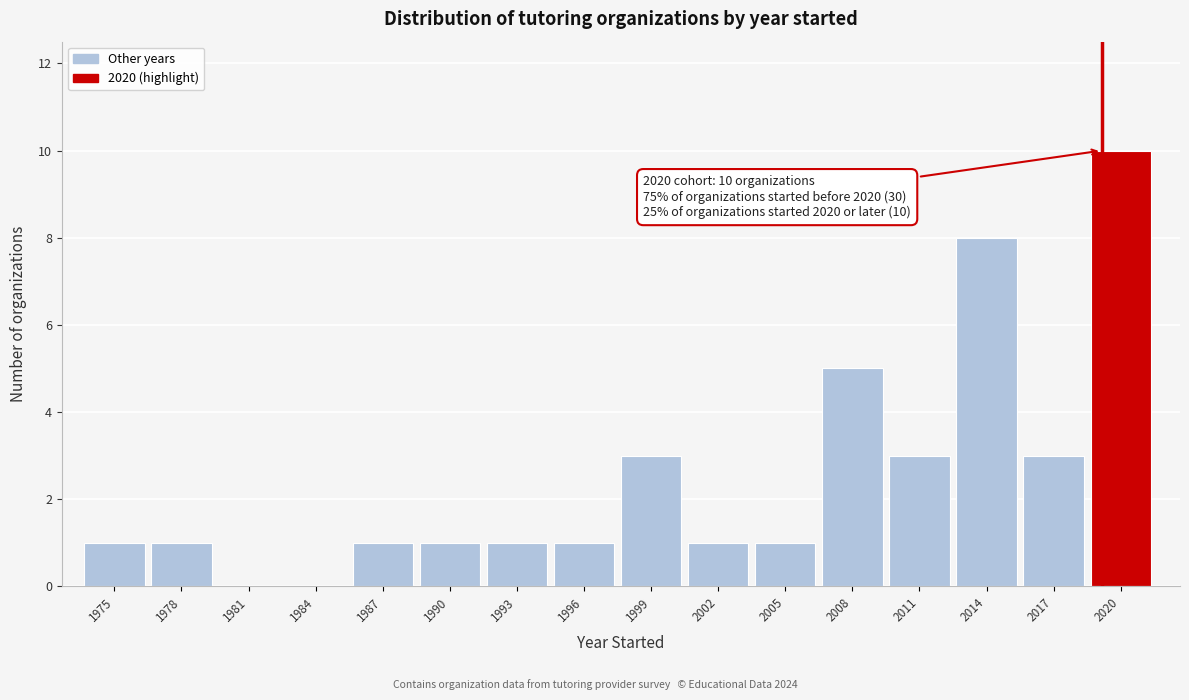

Reading right to left, list all the values displayed in this chart.

2020=10	2017=3	2014=8	2011=3	2008=5	2005=1	2002=1	1999=3	1996=1	1993=1	1990=1	1987=1	1984=0	1981=0	1978=1	1975=1